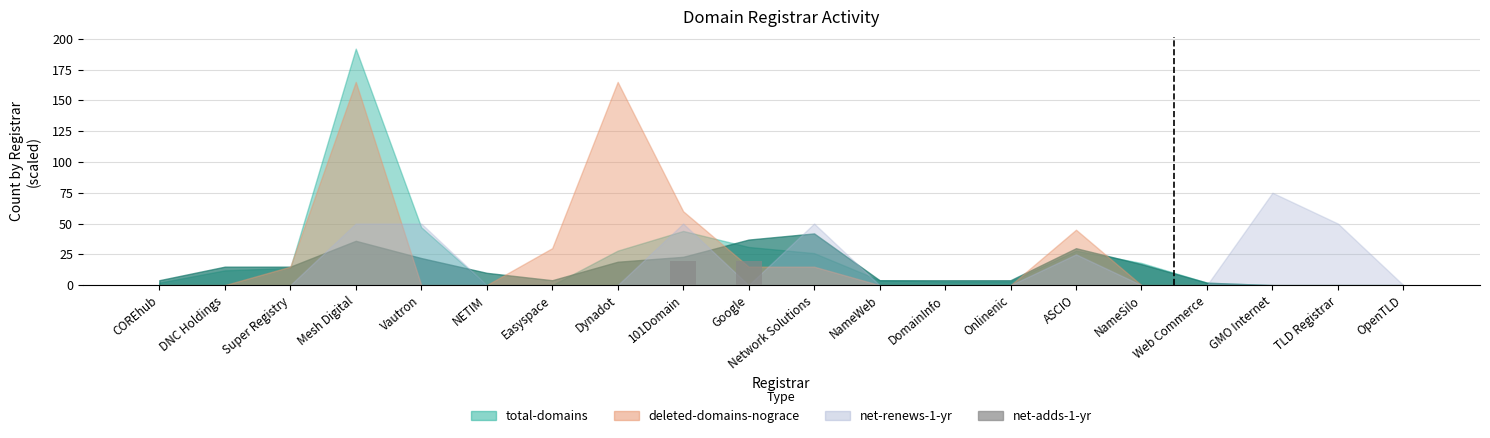

Reading right to left, list all the values displayed in this chart.

OpenTLD=0	TLD Registrar=0	GMO Internet=0	Web Commerce=0	NameSilo=0	ASCIO=0	Onlinenic=0	DomainInfo=0	NameWeb=0	Network Solutions=0	Google=20	101Domain=20	Dynadot=0	Easyspace=0	NETIM=0	Vautron=0	Mesh Digital=0	Super Registry=0	DNC Holdings=0	COREhub=0